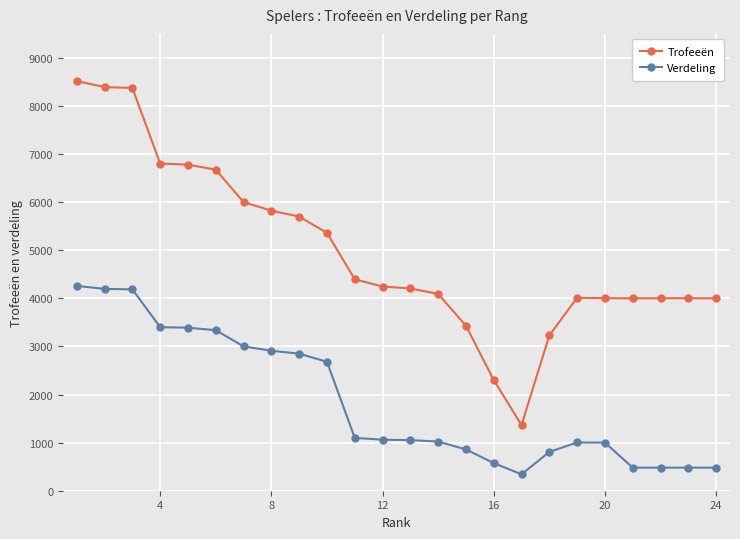

True or false: Verdeling and Trofeeën cross at least once.

False